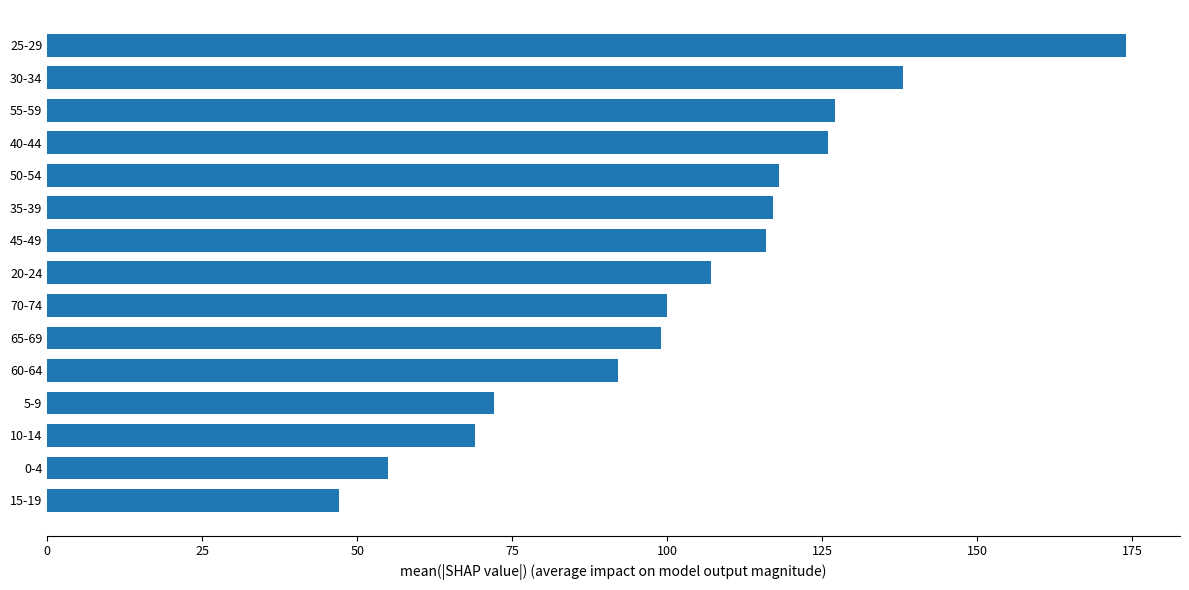

What is the sum of all values?

1557